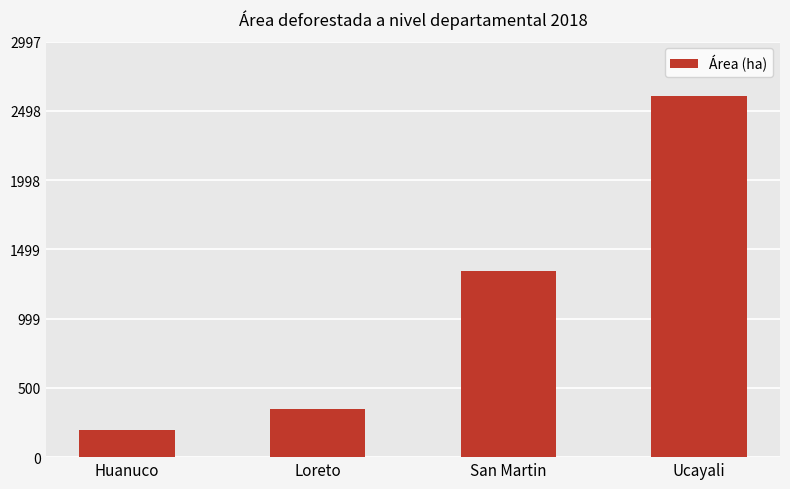

Which has a higher value, San Martin or Huanuco?

San Martin